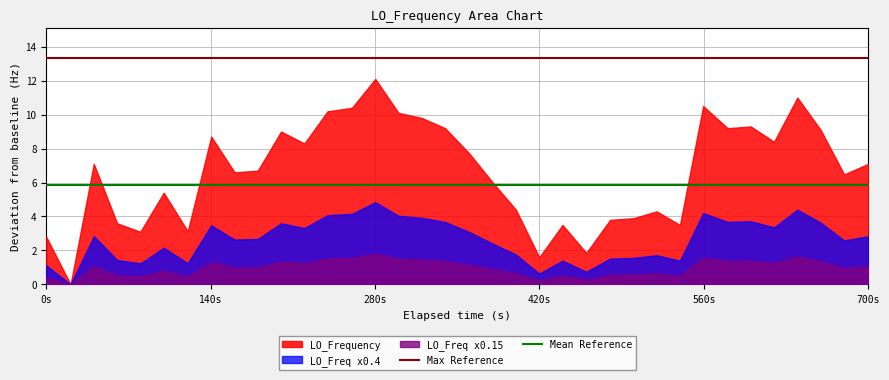

What is the average value of the Max Reference series?

13.3